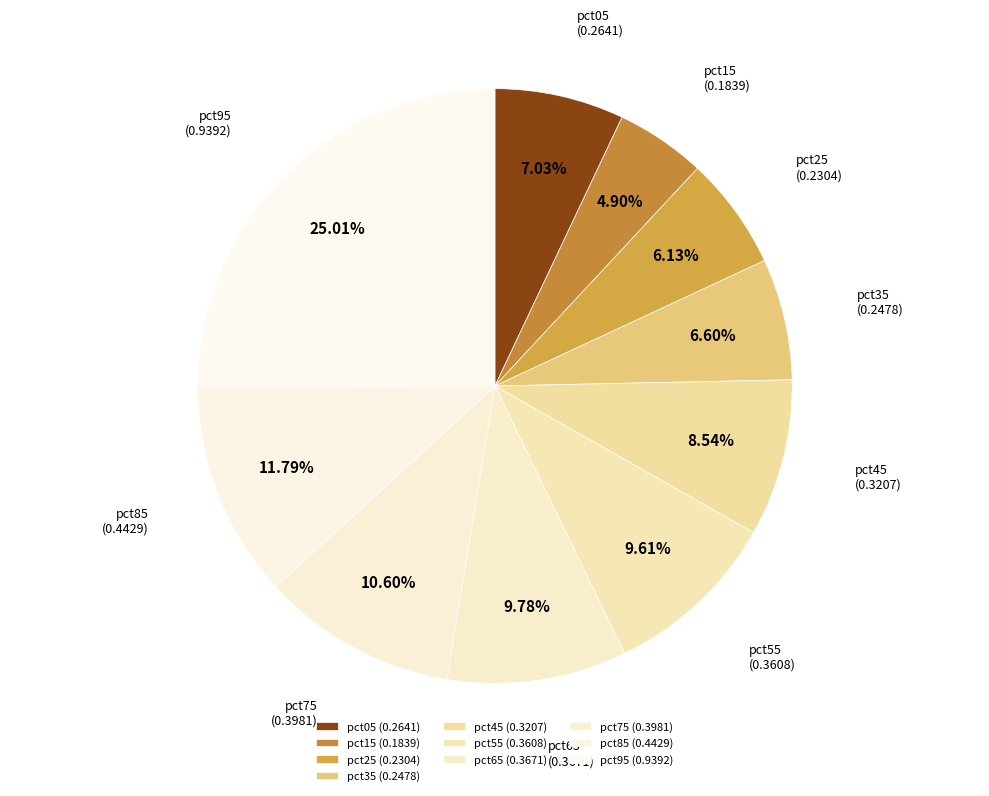

What percentage is the pct75 slice, to the nearest percent?

11%